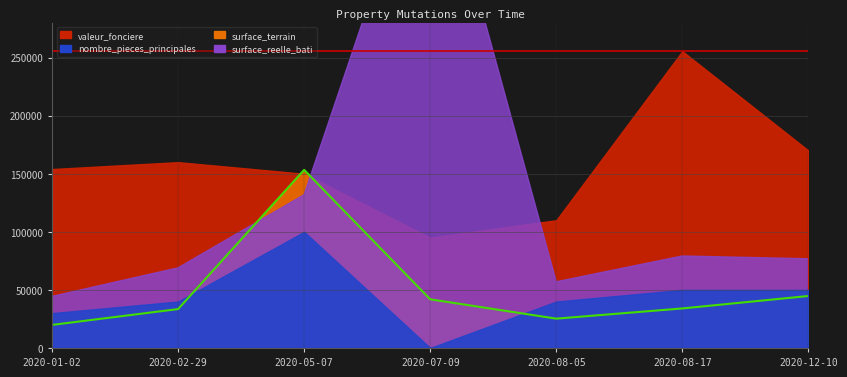

True or false: valeur_fonciere has more than 1 interior local peaks.

True